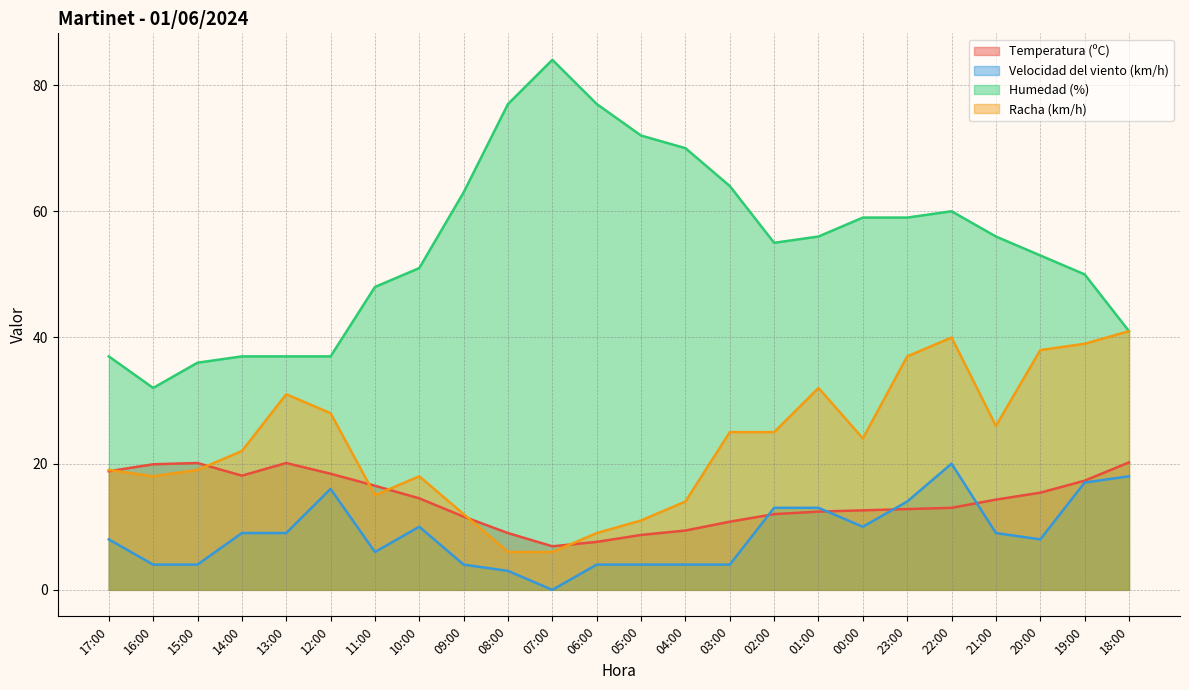

Count the number of categories in the chart.

24